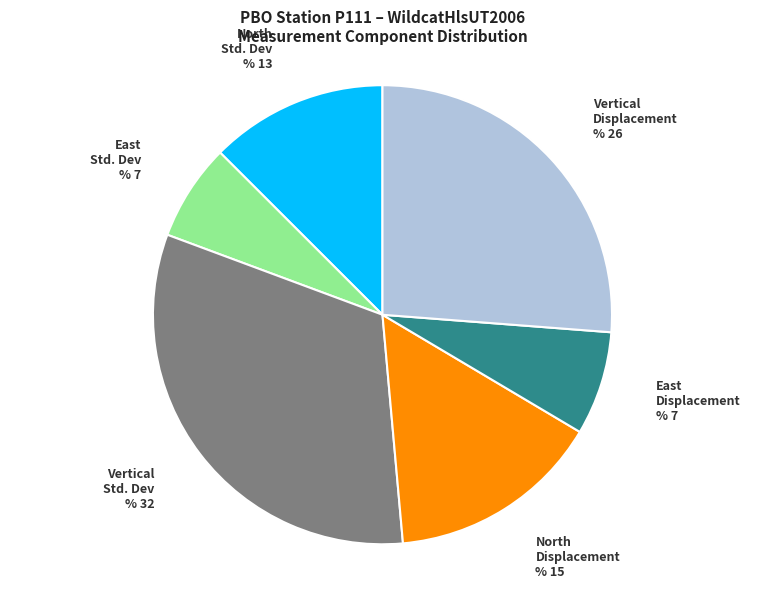

Combined, do East Std. Dev and Vertical Std. Dev account for over 50%?

No